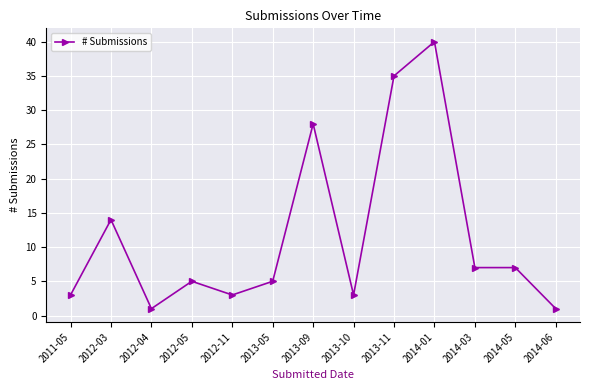

Is it true that the value at 2012-03 is 14?

True